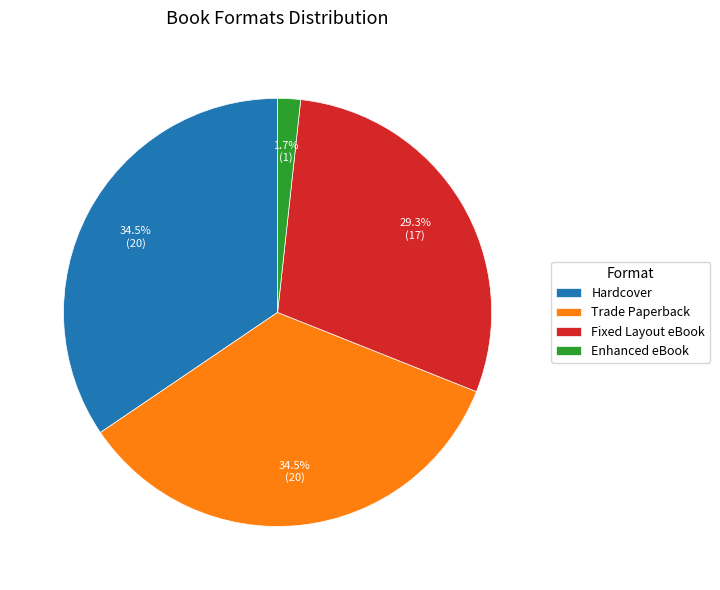

Does any single category account for the majority?

No